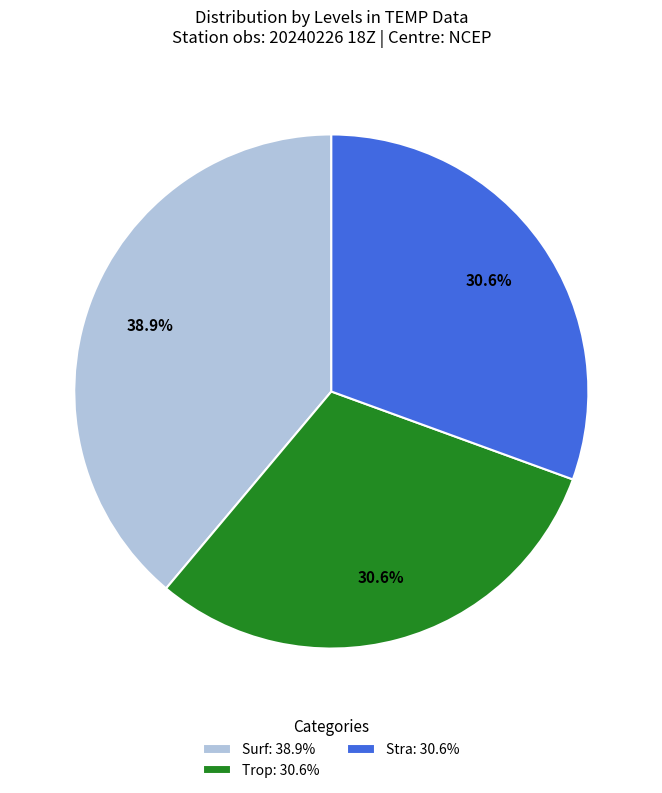

Is the sum of Trop: 30.6% and Stra: 30.6% greater than half?

Yes